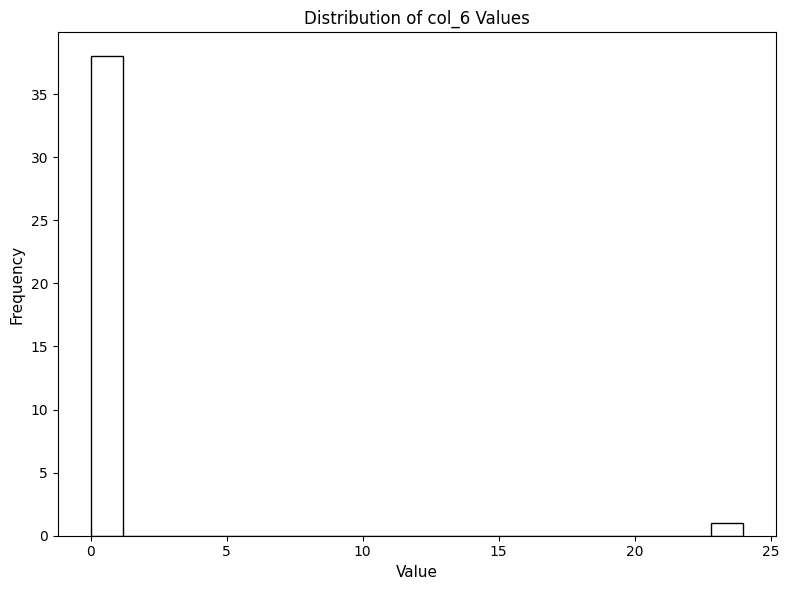

Around what value on the x-axis is the tallest bar? Give the approximate position of its centre, as read against the axis.

0.5